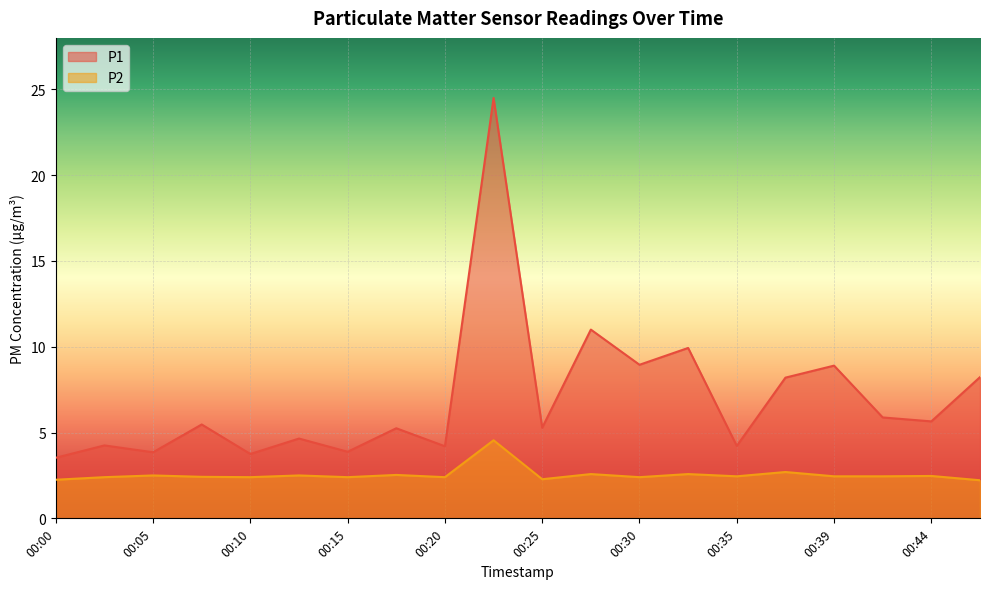

What are all the series names shown in the legend?

P1, P2